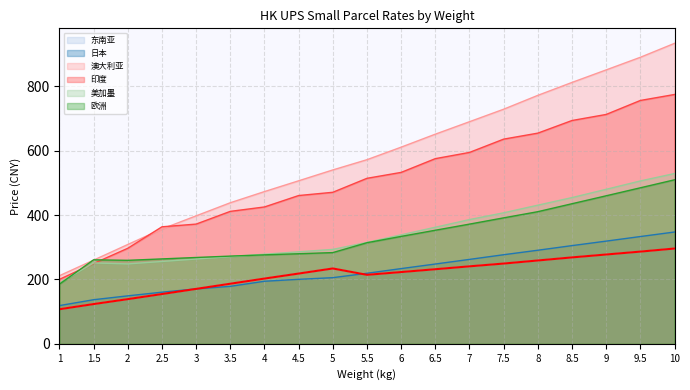

What is the label of the 1st point from the right?

10